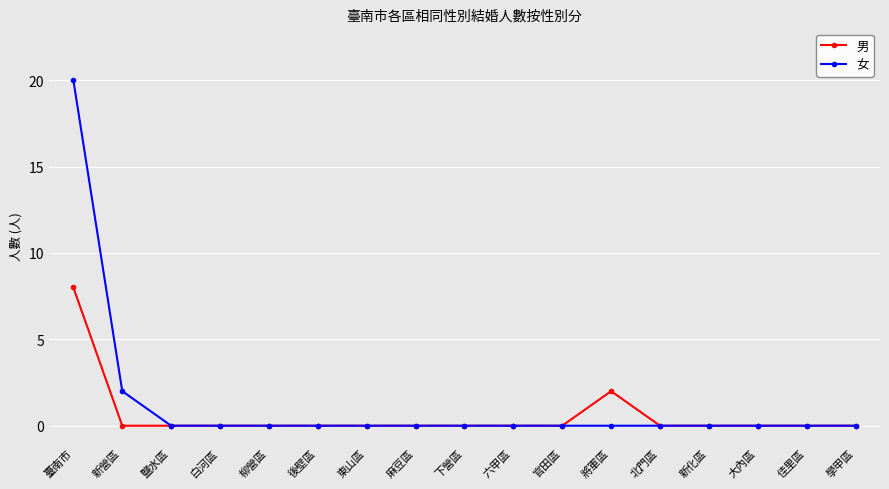

True or false: 男 has a value of 0 at 官田區.

True